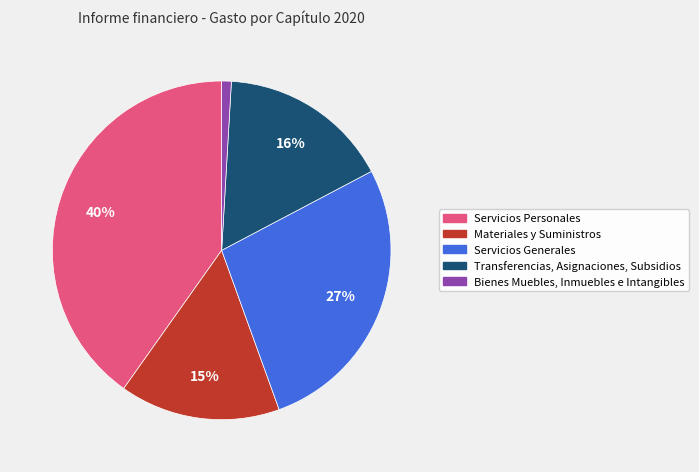

To the nearest percent, what is the average slice percentage?

20%